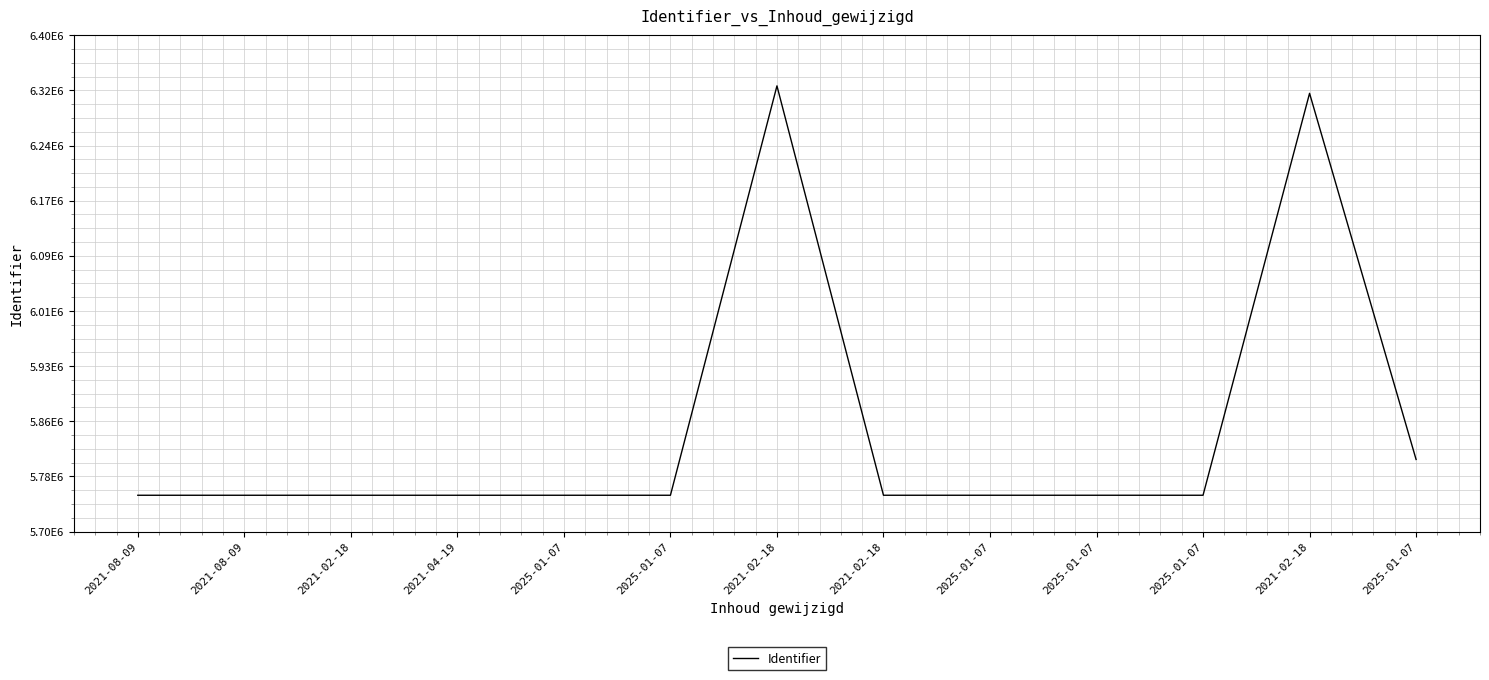

What is the sum of the values at 2021-02-18 and 2021-08-09?

11502429